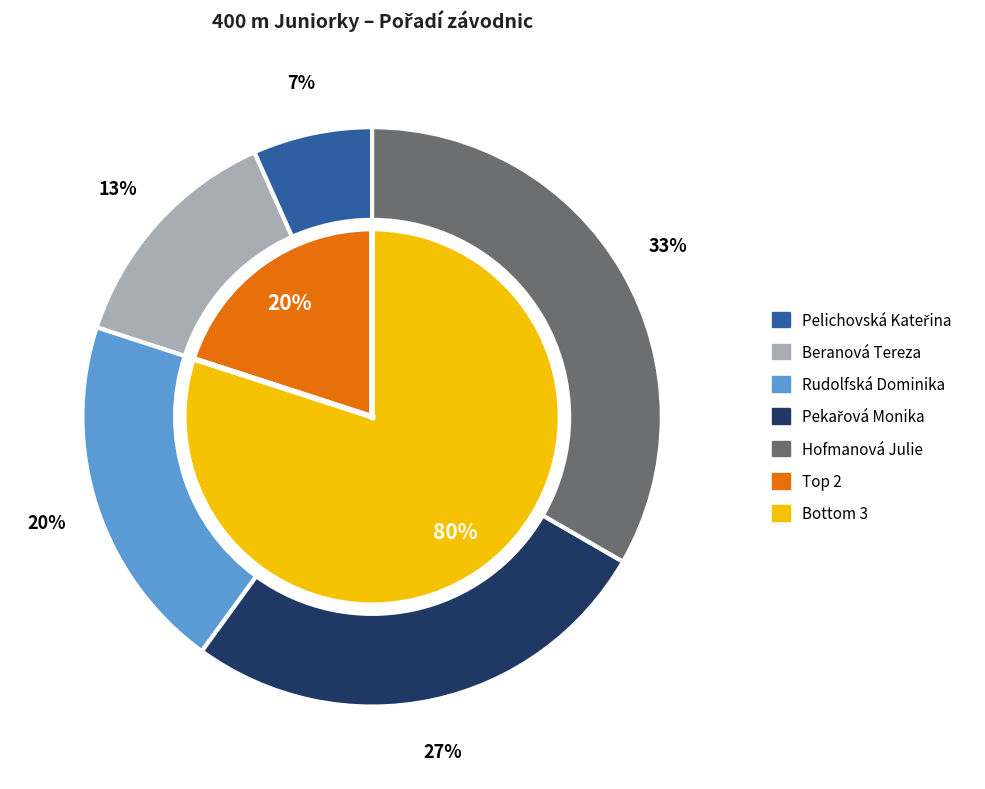

Is Beranová Tereza the majority of the pie?

No